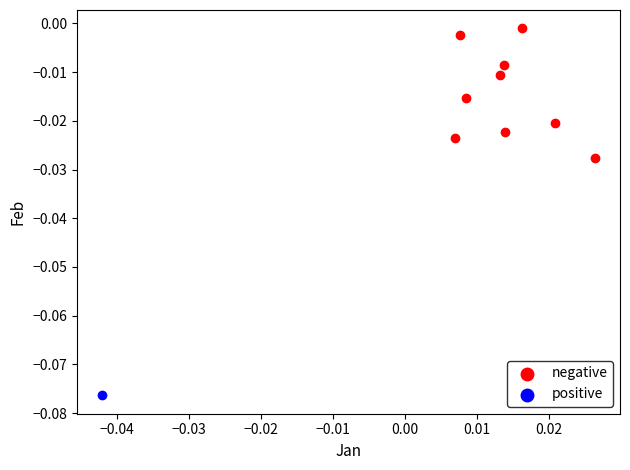

What are all the series names shown in the legend?

negative, positive